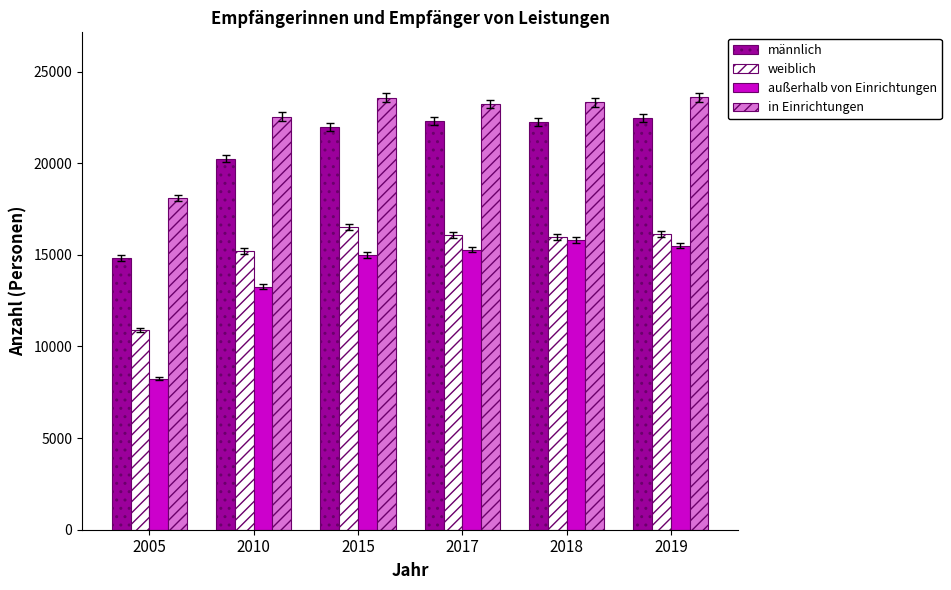

Is the value of männlich at 2017 greater than the value of in Einrichtungen at 2015?

No